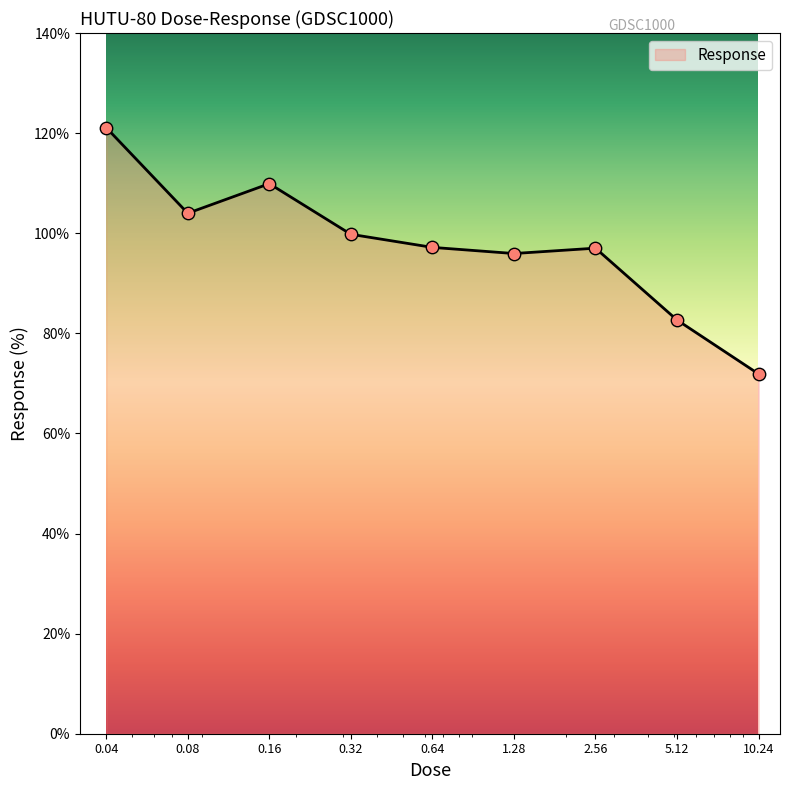

What is the minimum value shown in the chart?

71.9